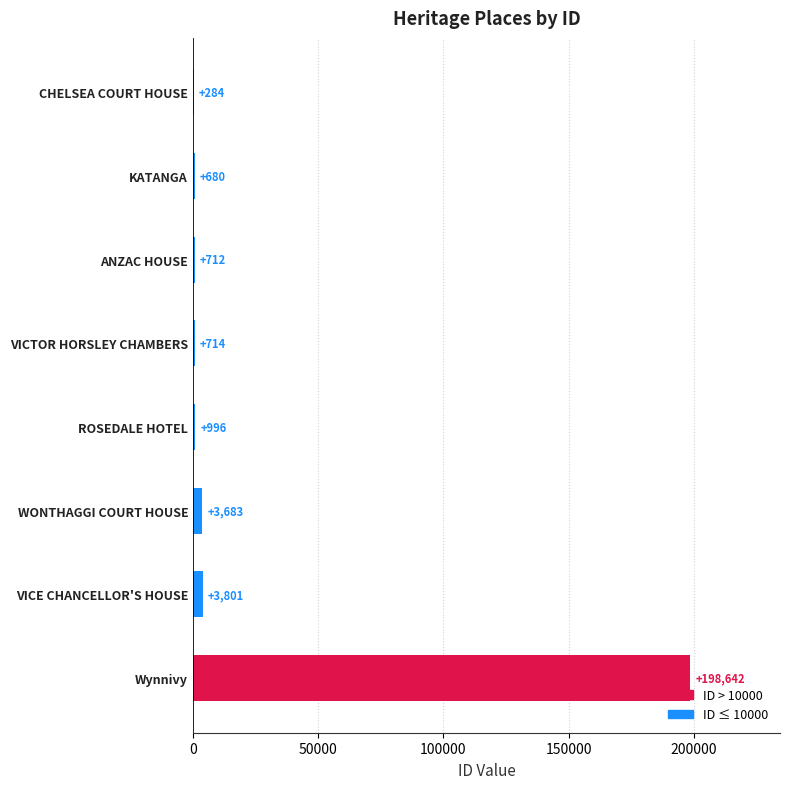

What is the sum of all values?

209512